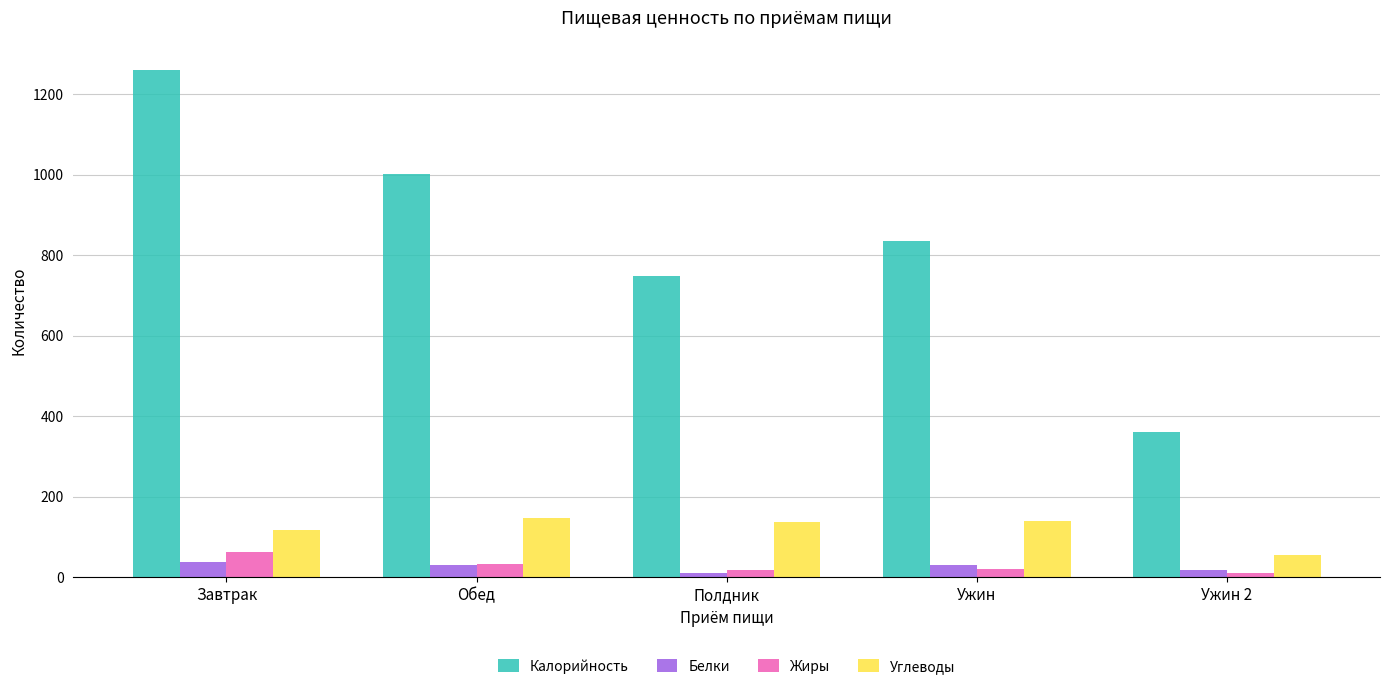

How many bars are there in total?

20